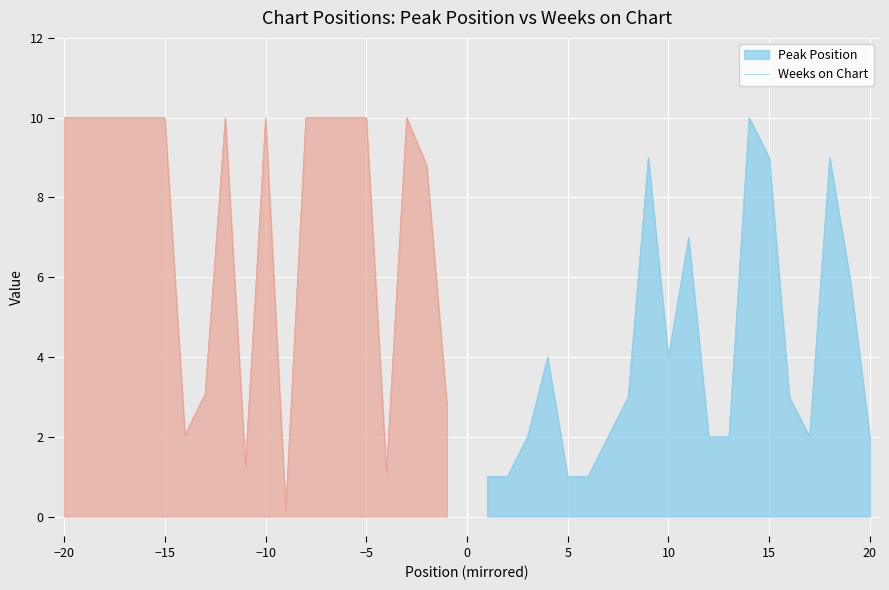

Rank the series by their maximum value, from highest to lowest.

Peak Position, Weeks on Chart